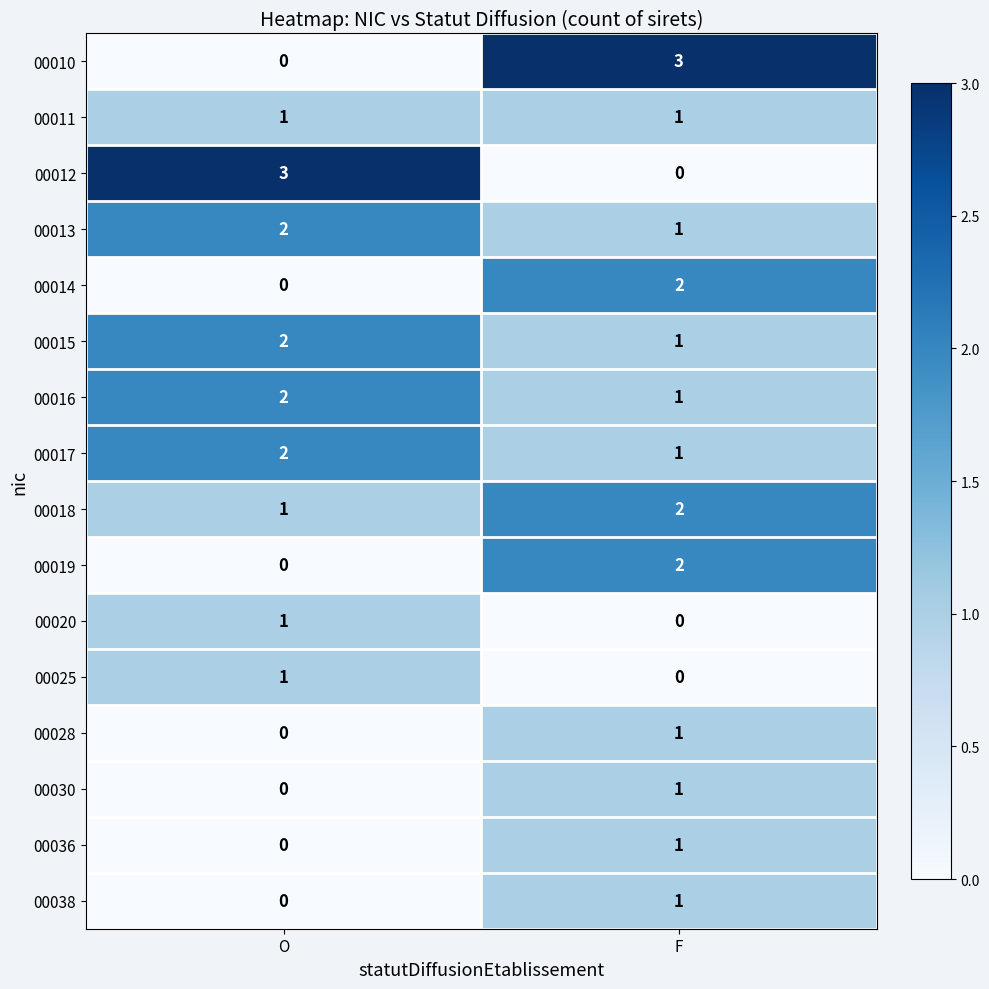

List the labels in order of 00018 value, largest first.

F, O